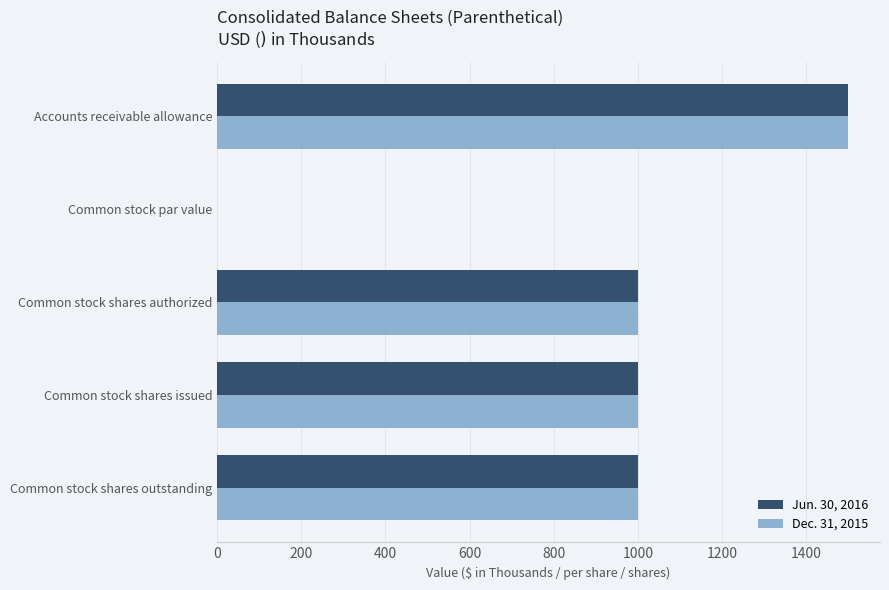

What is the sum of all Jun. 30, 2016 values?

4500.0